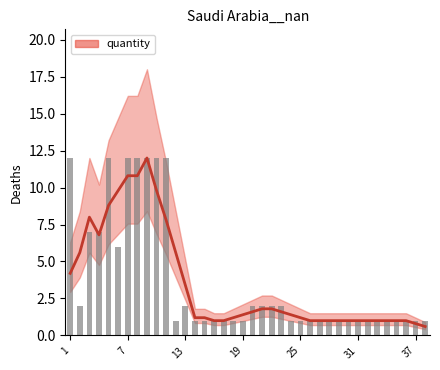

How many bars are there in total?

38